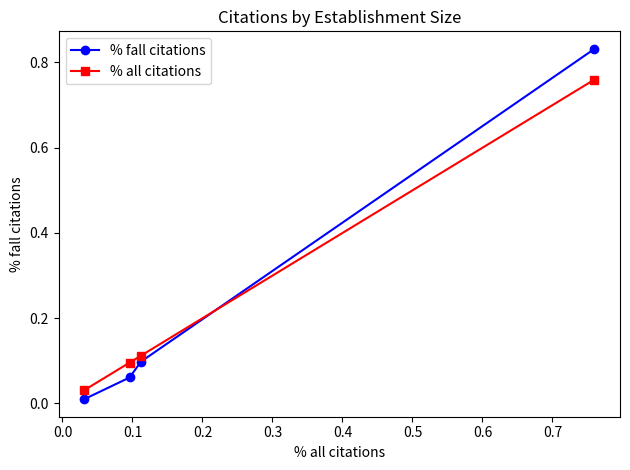

Which series has the largest range (max minus min)?

% fall citations